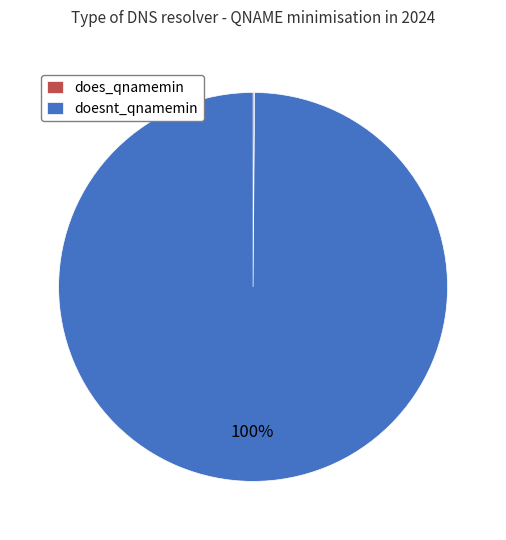

What percentage is the doesnt_qnamemin slice, to the nearest percent?

100%